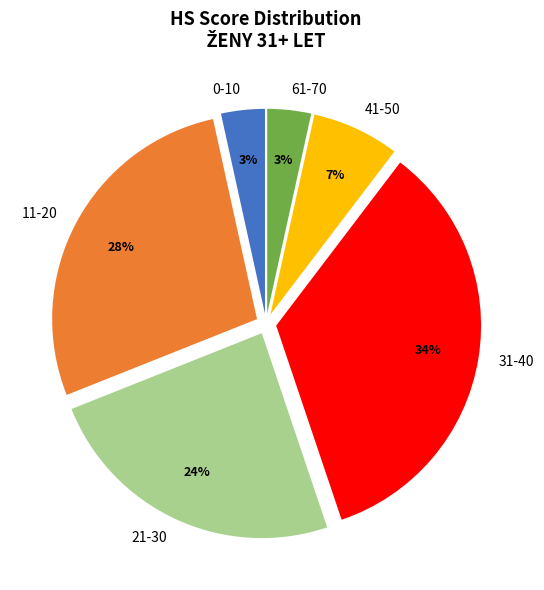

To the nearest percent, what is the average slice percentage?

17%